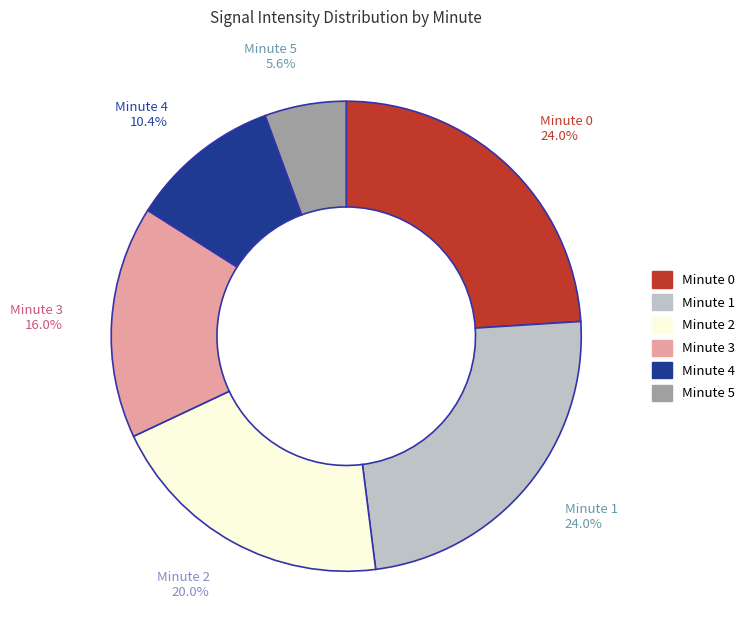

What portion of the pie excludes Minute 0?

76.0%